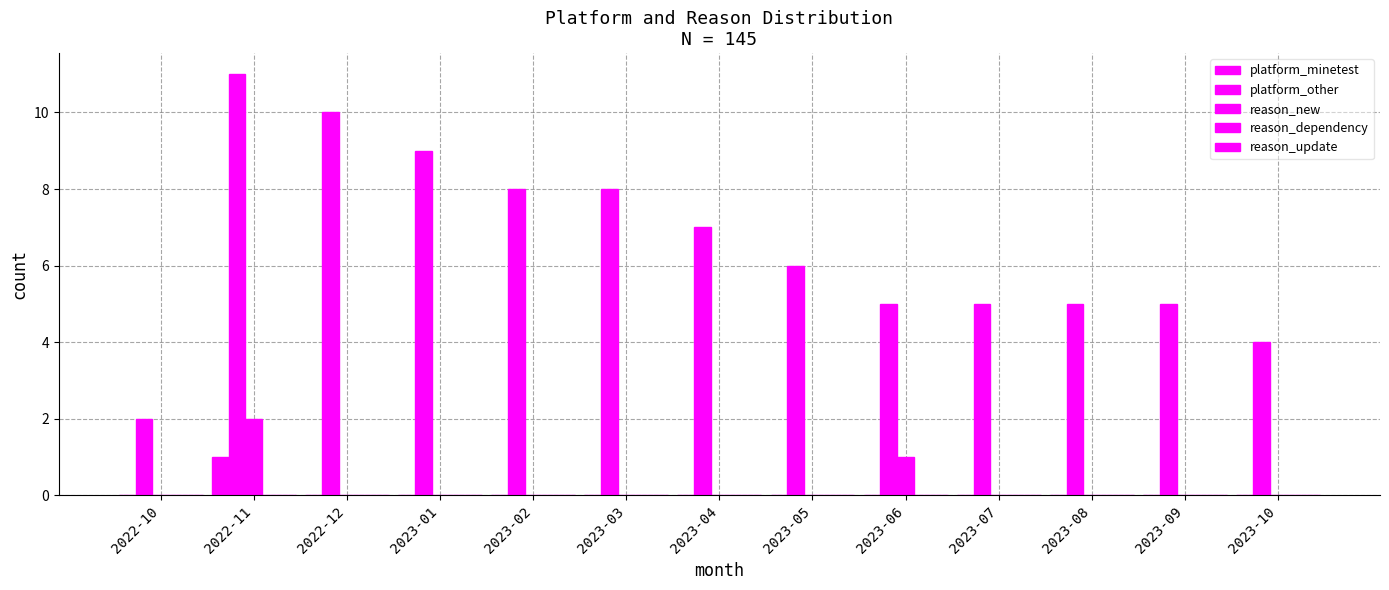

Is the value of reason_new at 2022-12 greater than the value of platform_minetest at 2022-12?

No